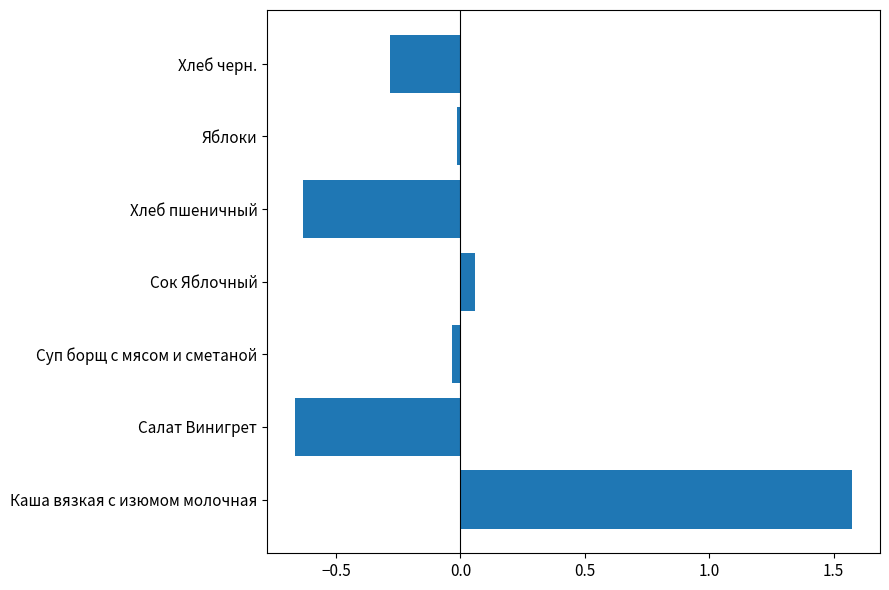

What is the difference between the second highest and second lowest values?

0.7